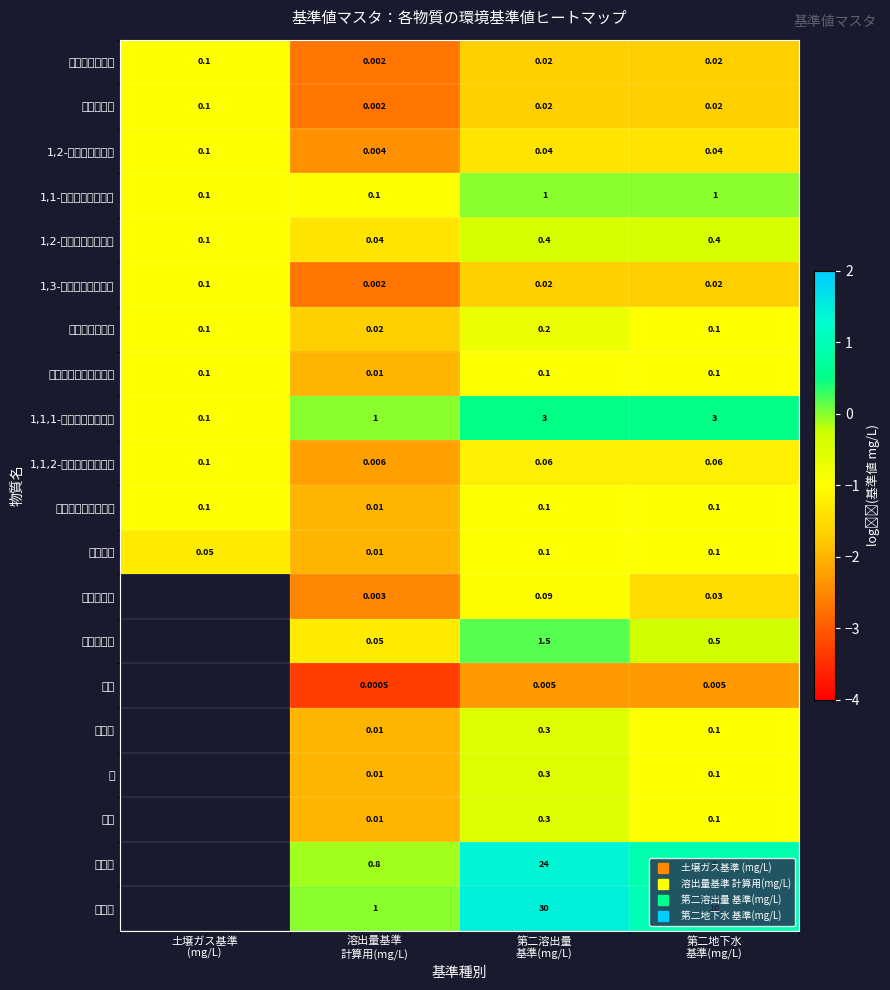

What is the sum of all ベンゼン values?

-5.3